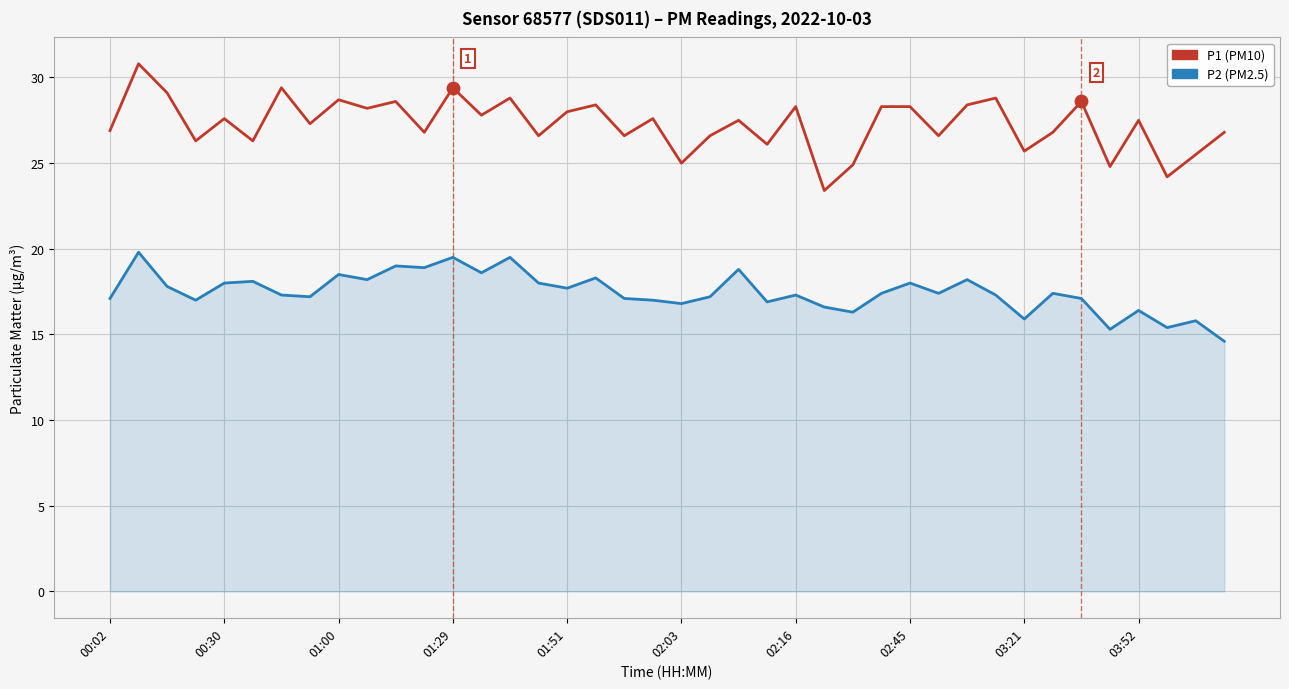

Which series has the widest spread of values?

P1 (PM10)